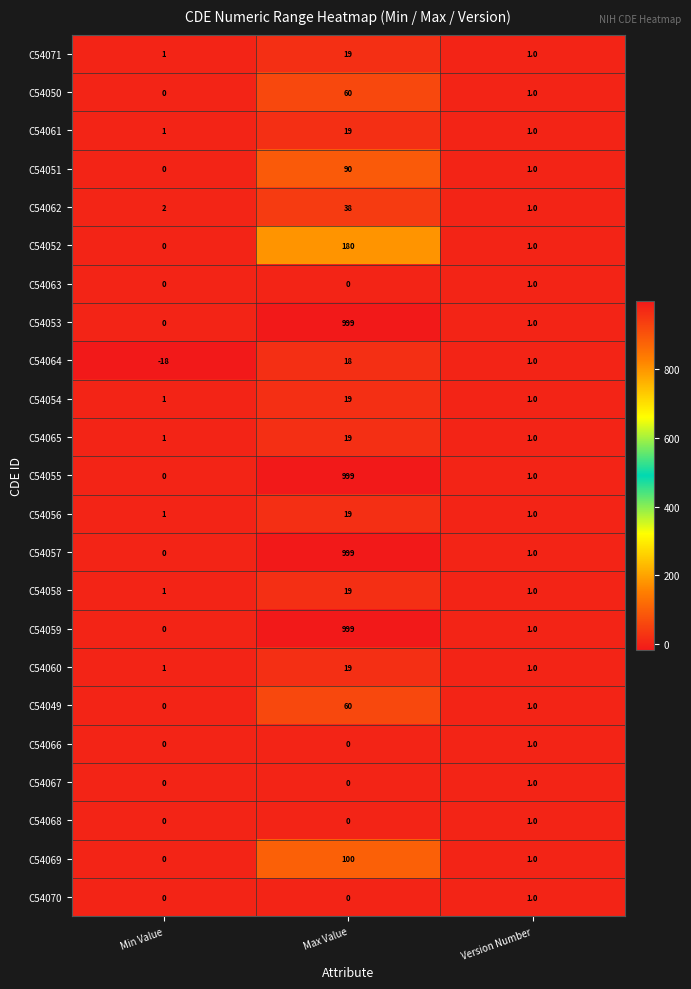

What is the difference between the highest and lowest values at Min Value?

20